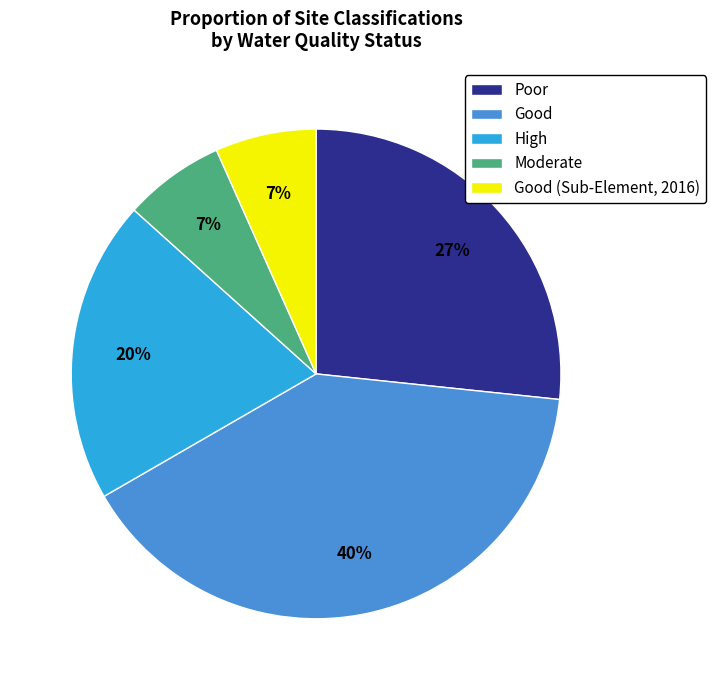

To the nearest percent, what is the difference between the largest and smallest slice percentages?

33%